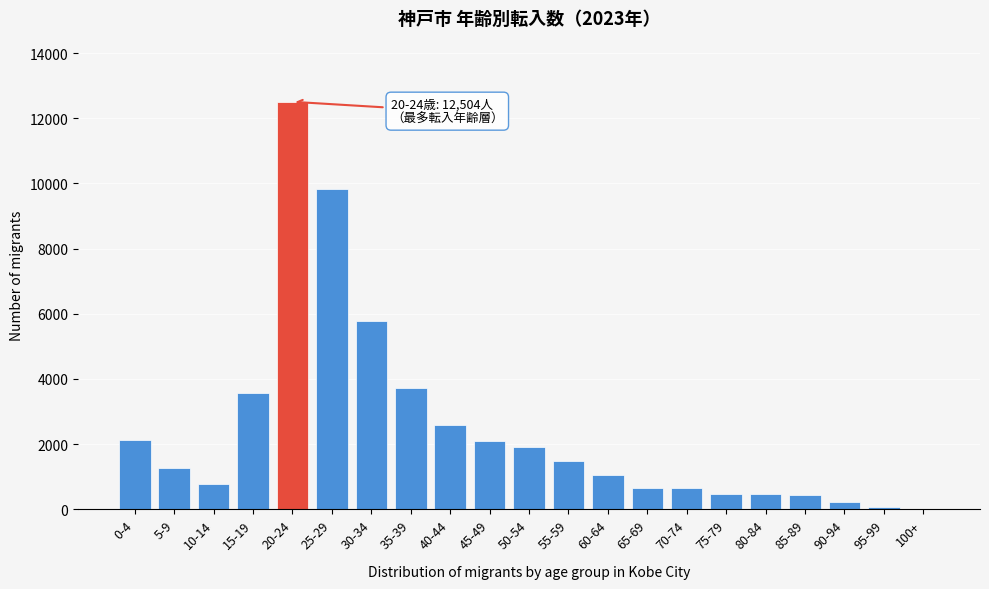

The value at 60-64 is 1064. True or false?

True